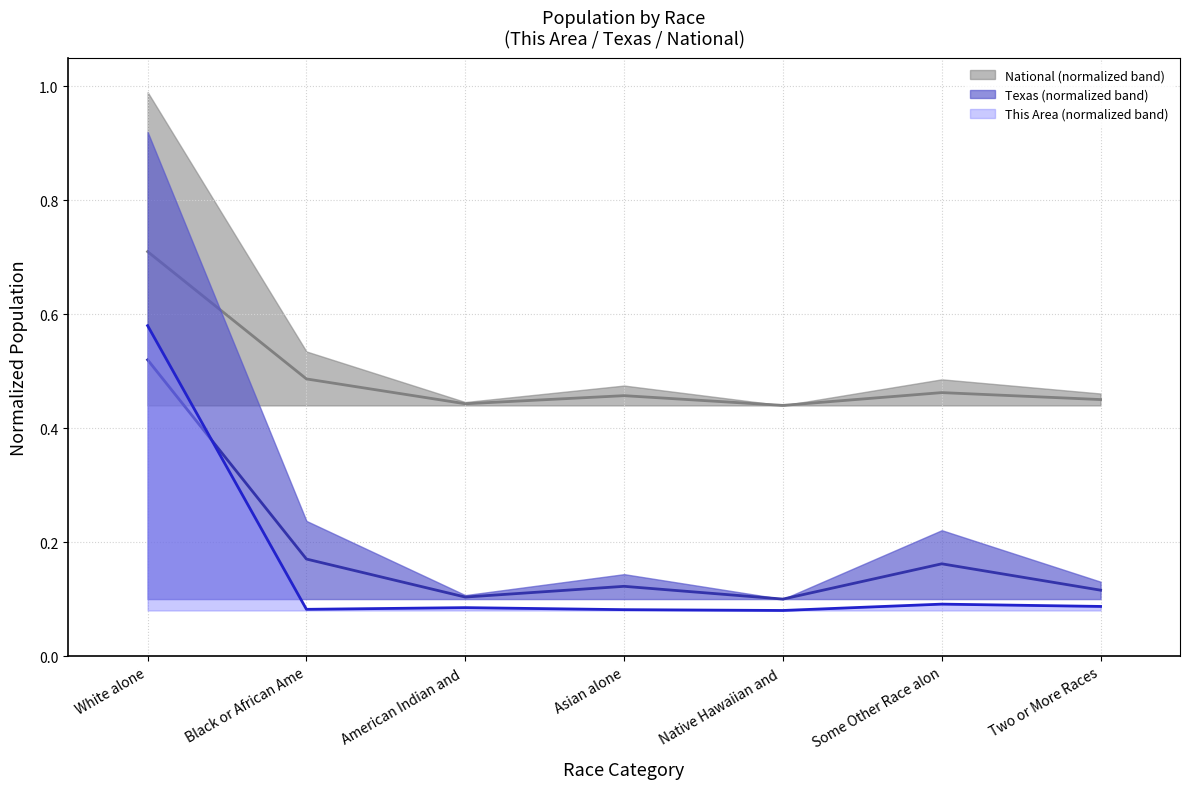

What is the smallest value displayed?

0.1